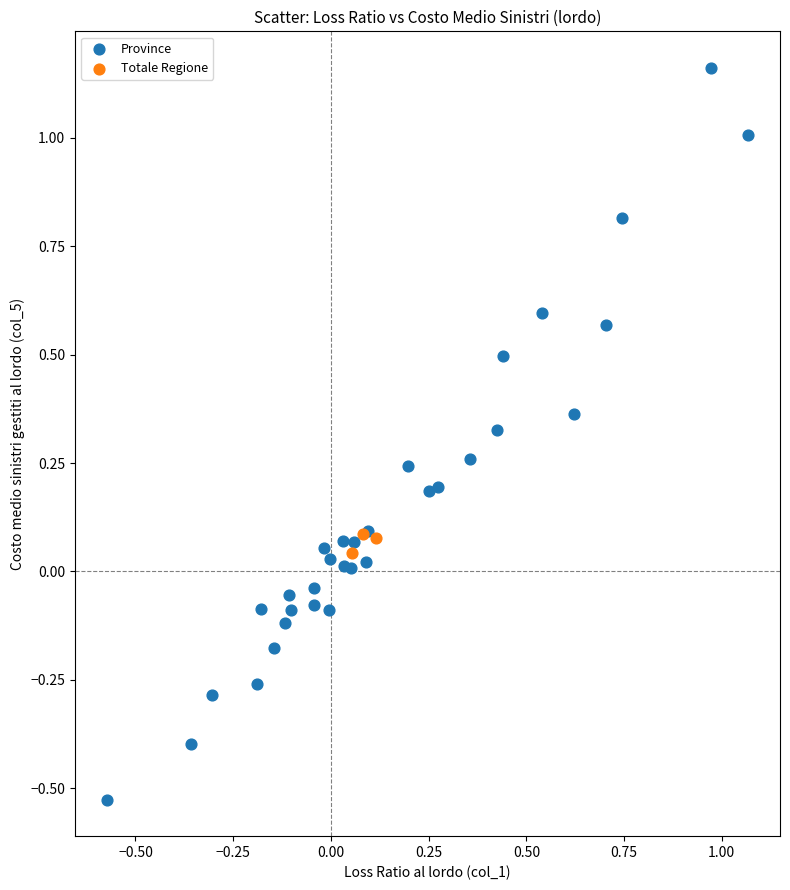

Which series has the largest Y range (max minus min)?

Province